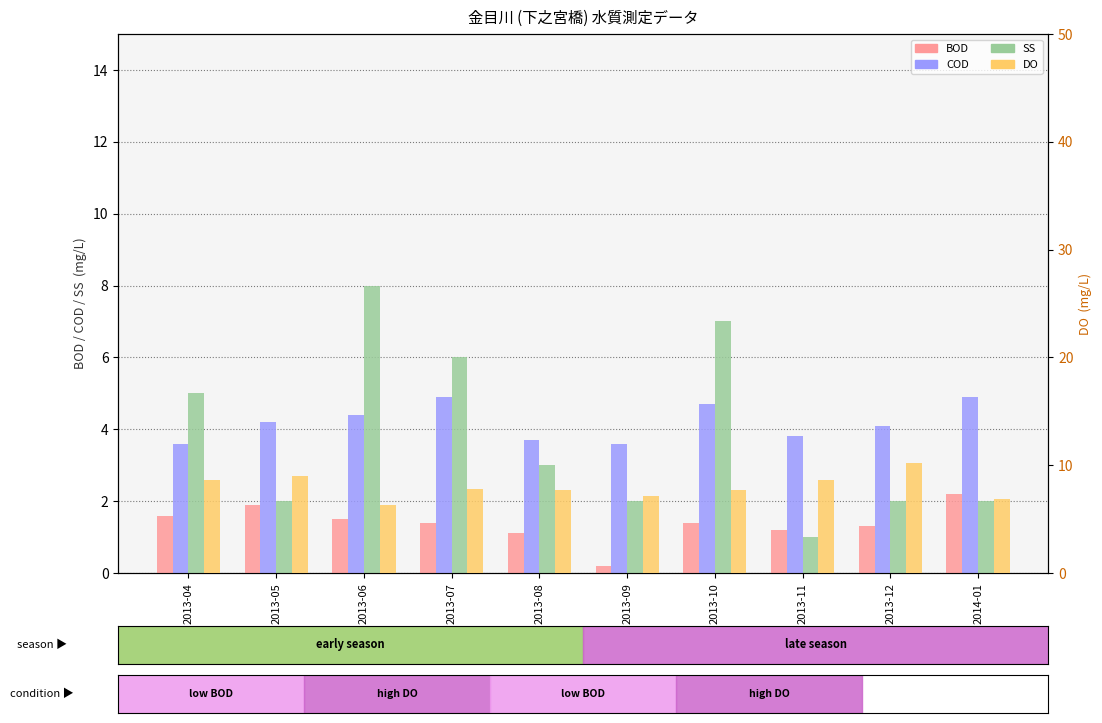

What position from the right is 2013-06?

8